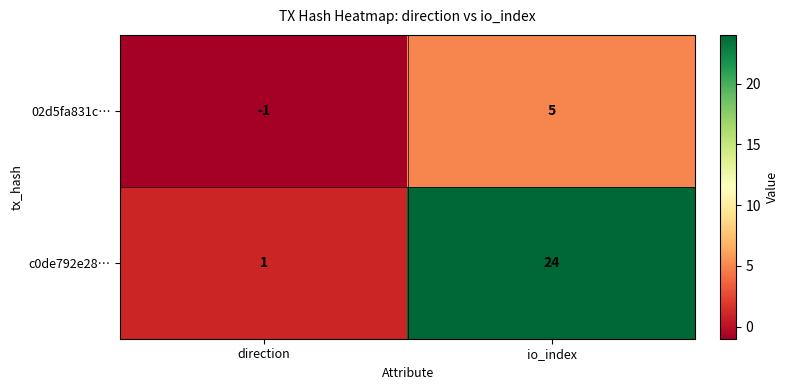

What is the sum of the c0de792e28… values at direction and io_index?

25